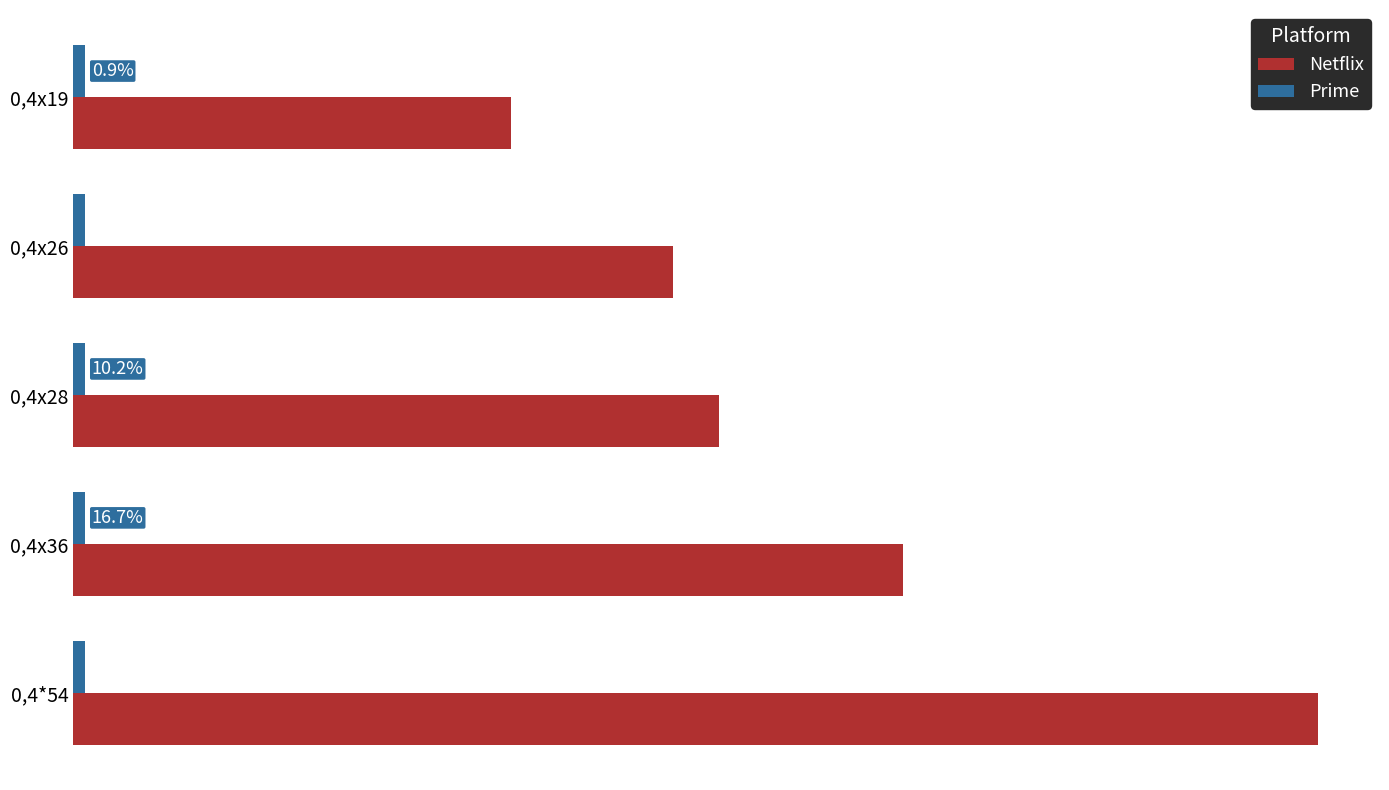

At which category is the sum across all series the highest?

0,4*54